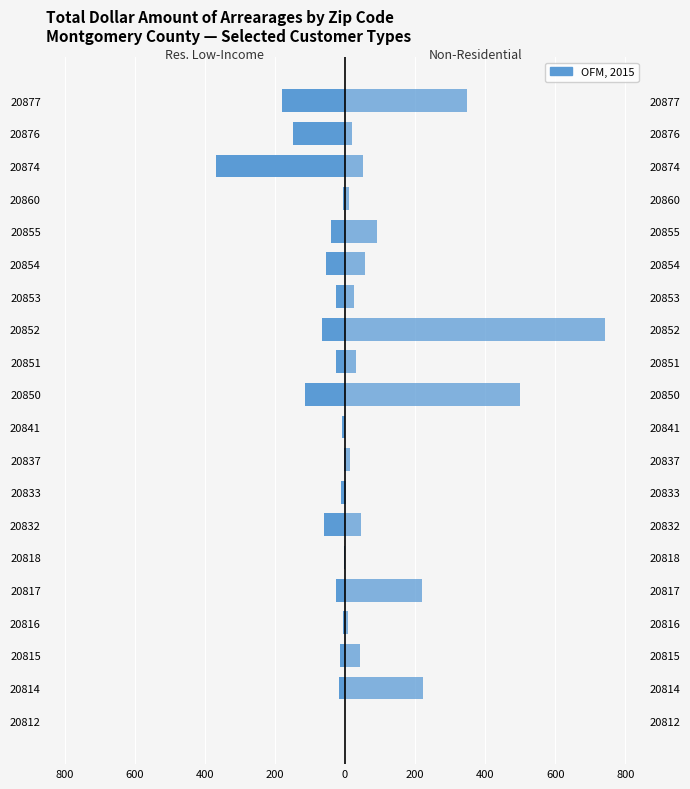

Is it true that Non-Residential (×$1k) equals 1206.7 at 20852?

False